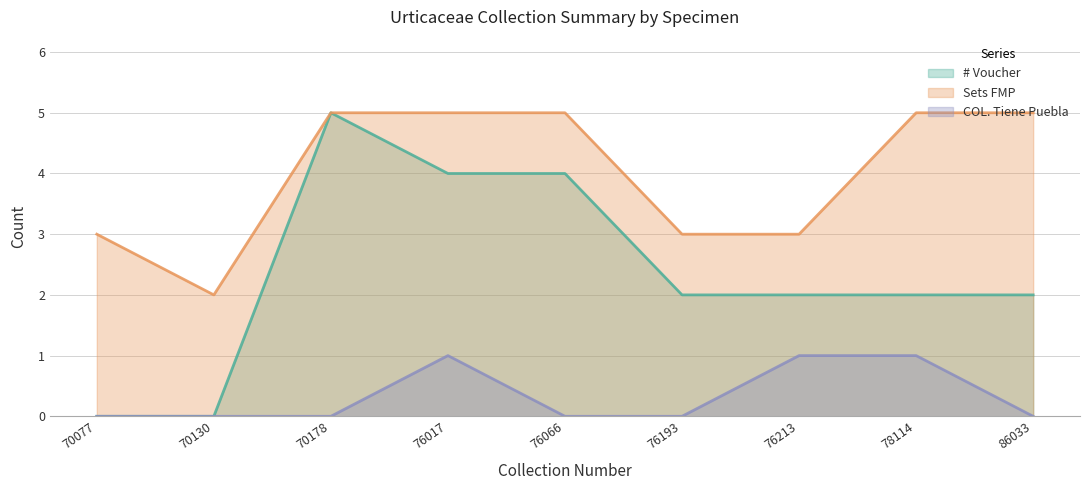

True or false: Sets FMP and # Voucher intersect in this chart.

False